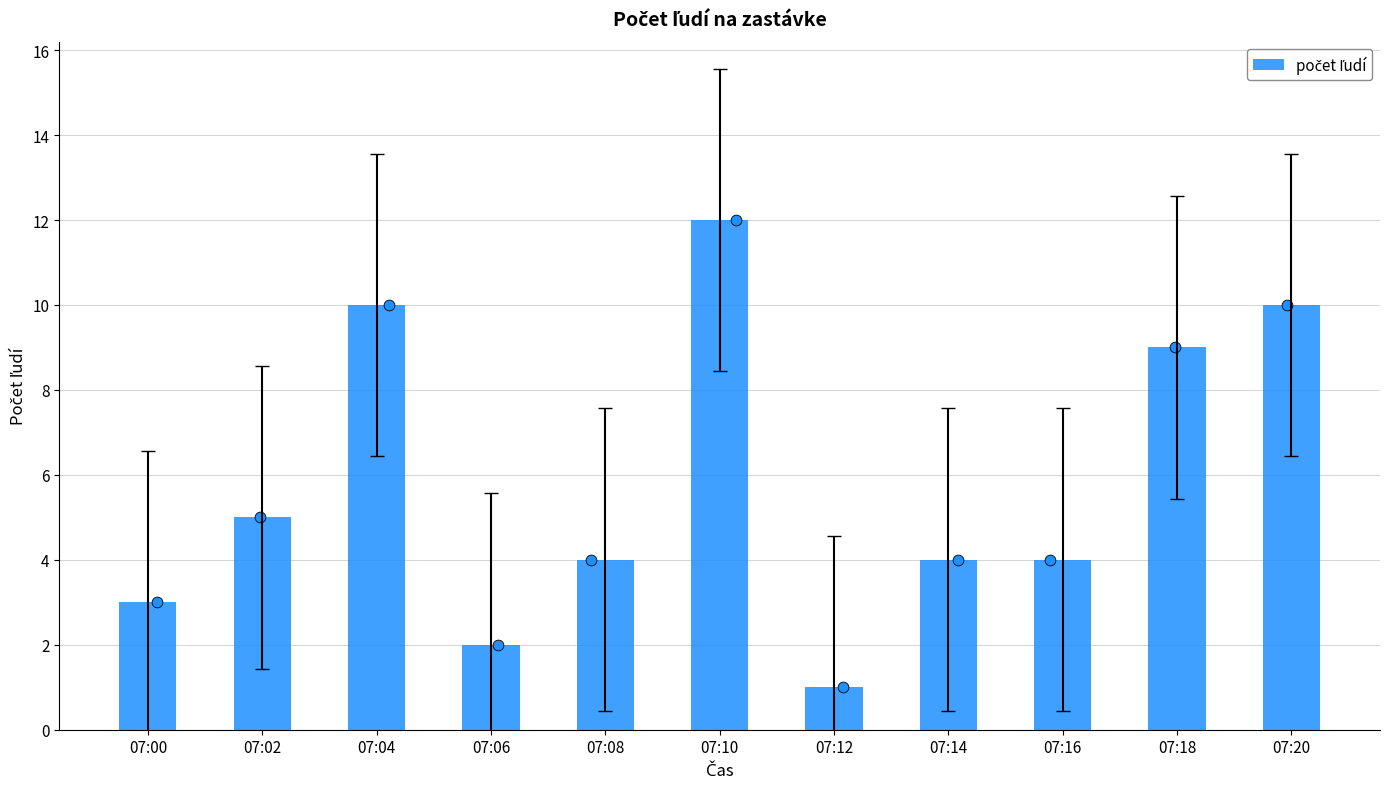

Between 07:18 and 07:02, which is larger?

07:18